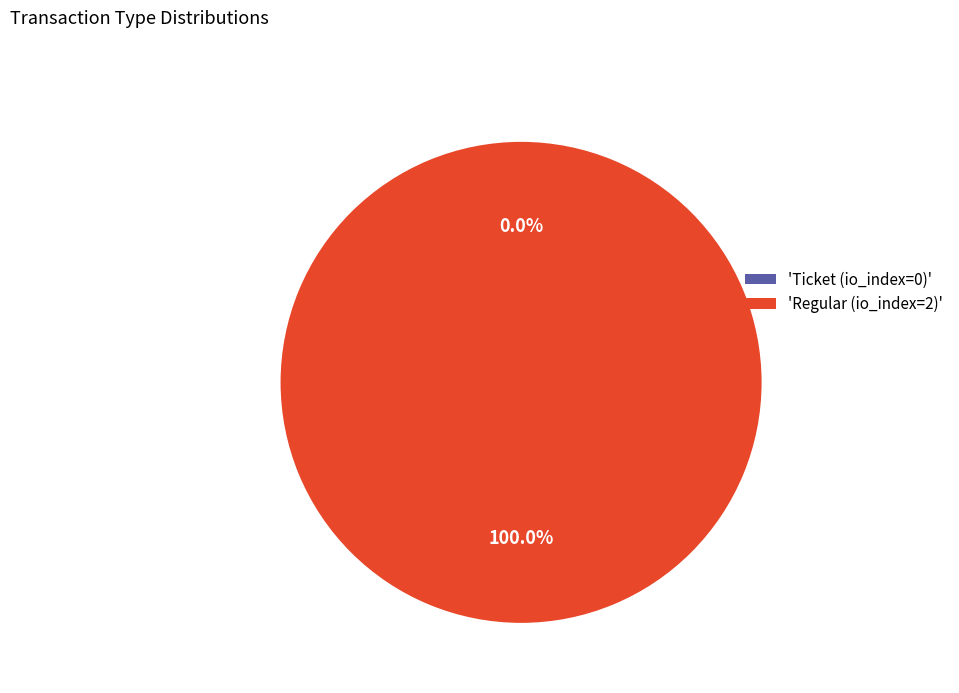

Rank the categories by value from highest to lowest.

Regular (io_index=2), Ticket (io_index=0)